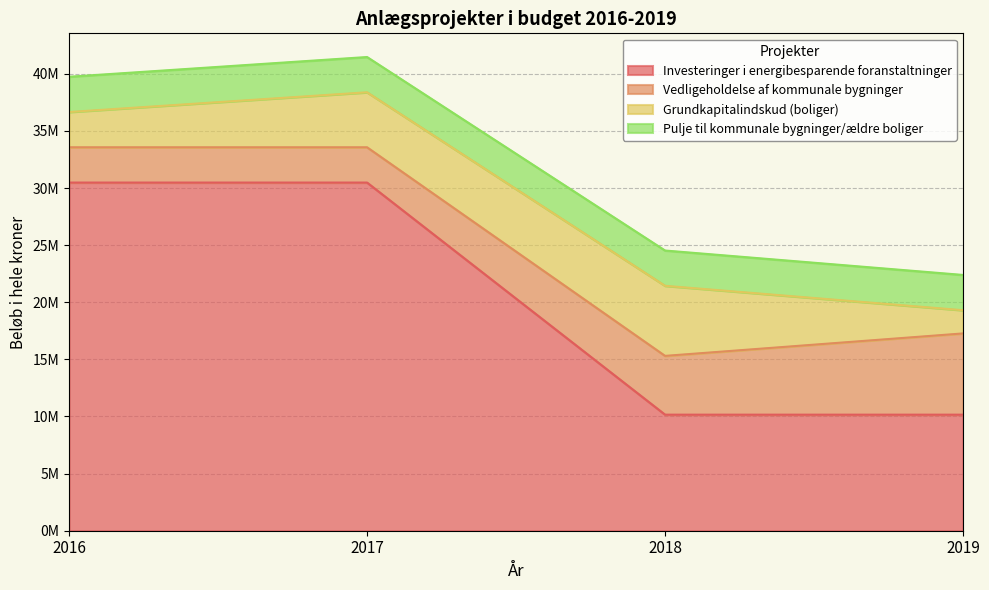

True or false: Vedligeholdelse af kommunale bygninger and Pulje til kommunale bygninger/ældre boliger intersect in this chart.

False